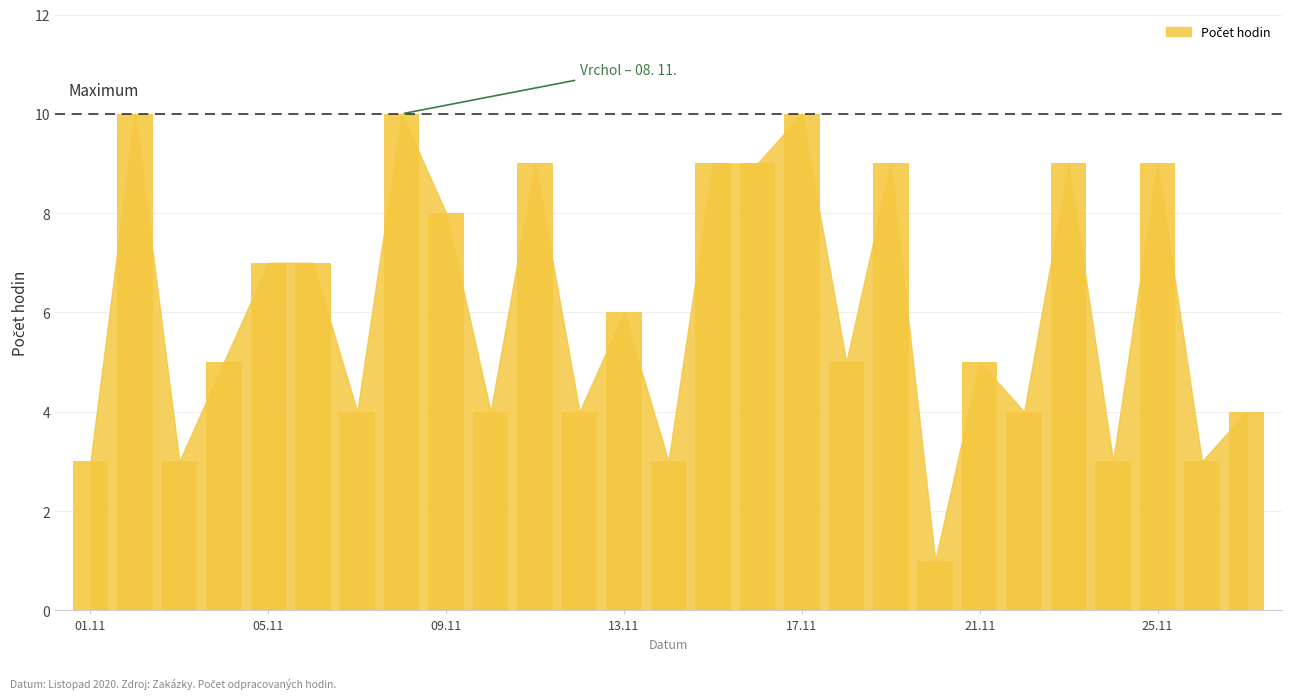

What is the average value?

6